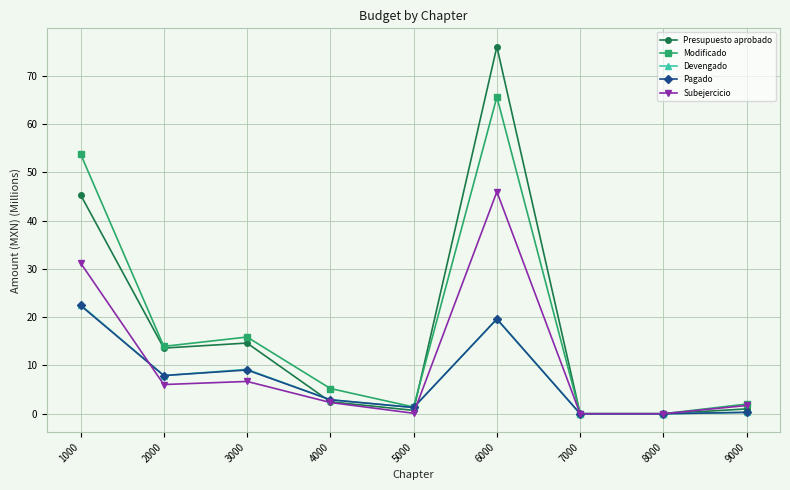

Where is the first local minimum for Devengado?

2000